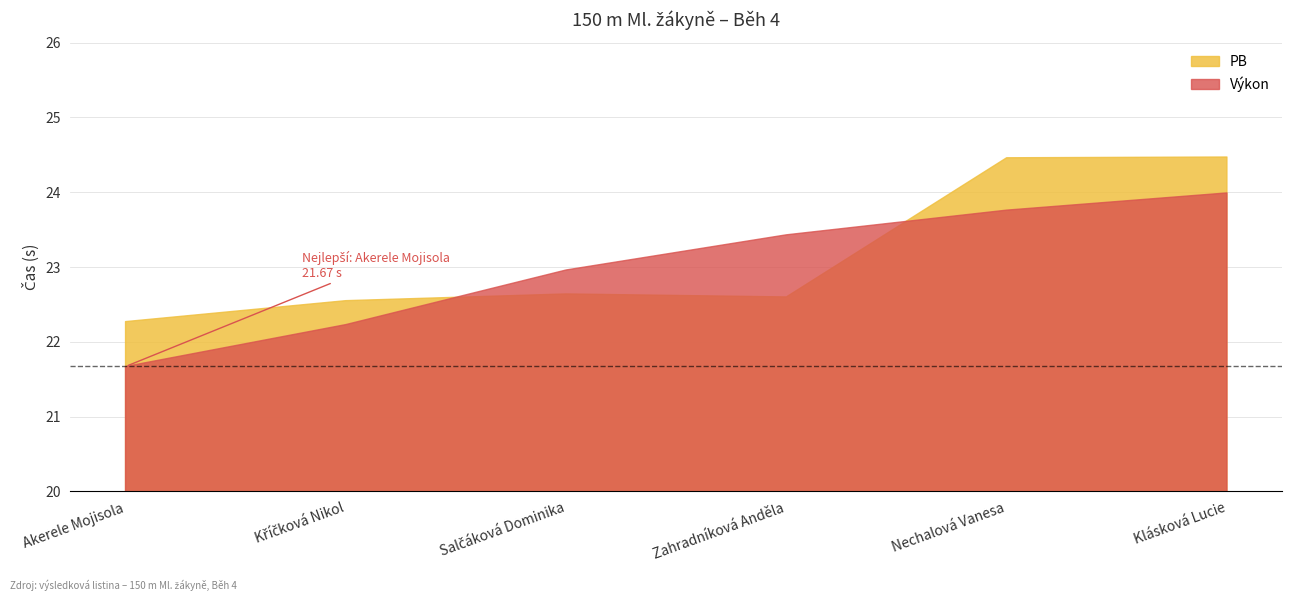

At which category is the sum across all series the highest?

Klásková Lucie